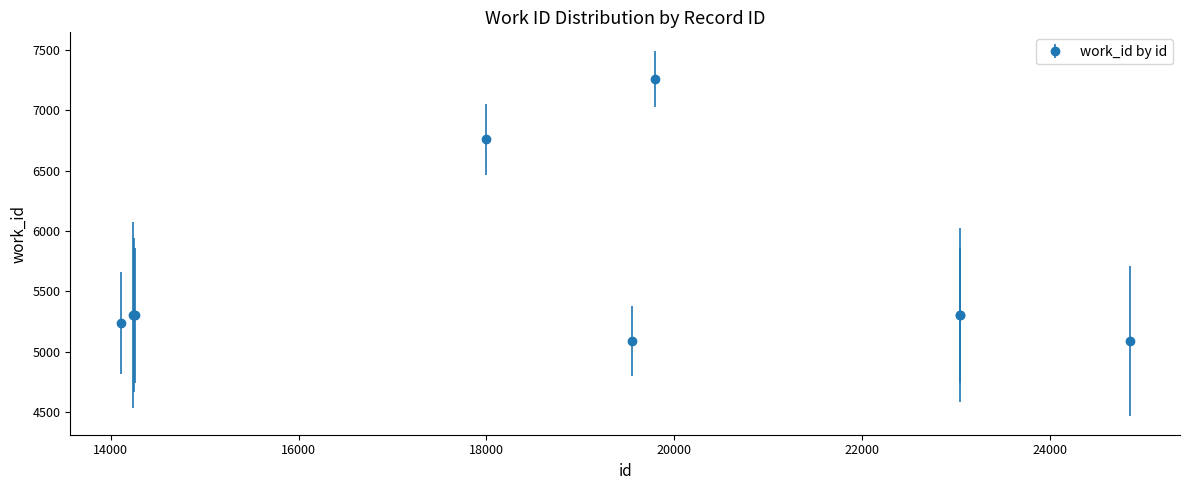

What is the smallest value displayed?

5088